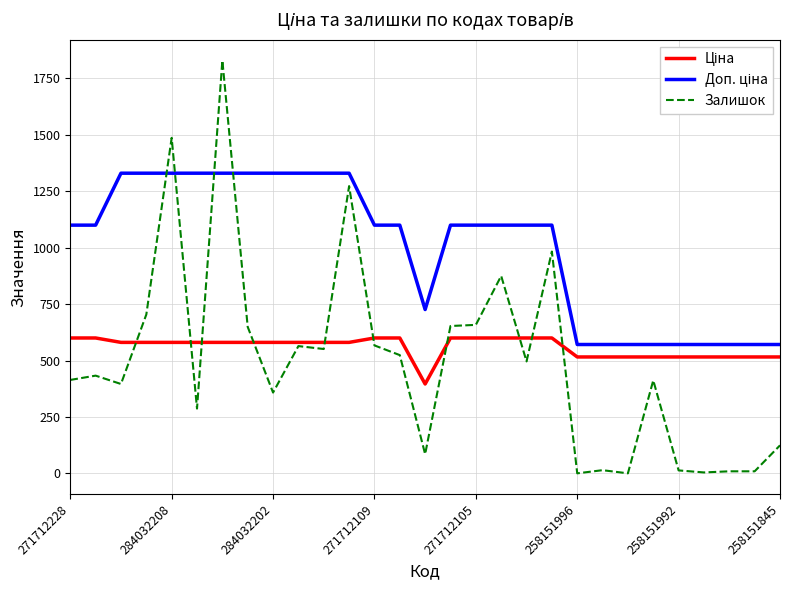

Which series has the largest range (max minus min)?

Залишок